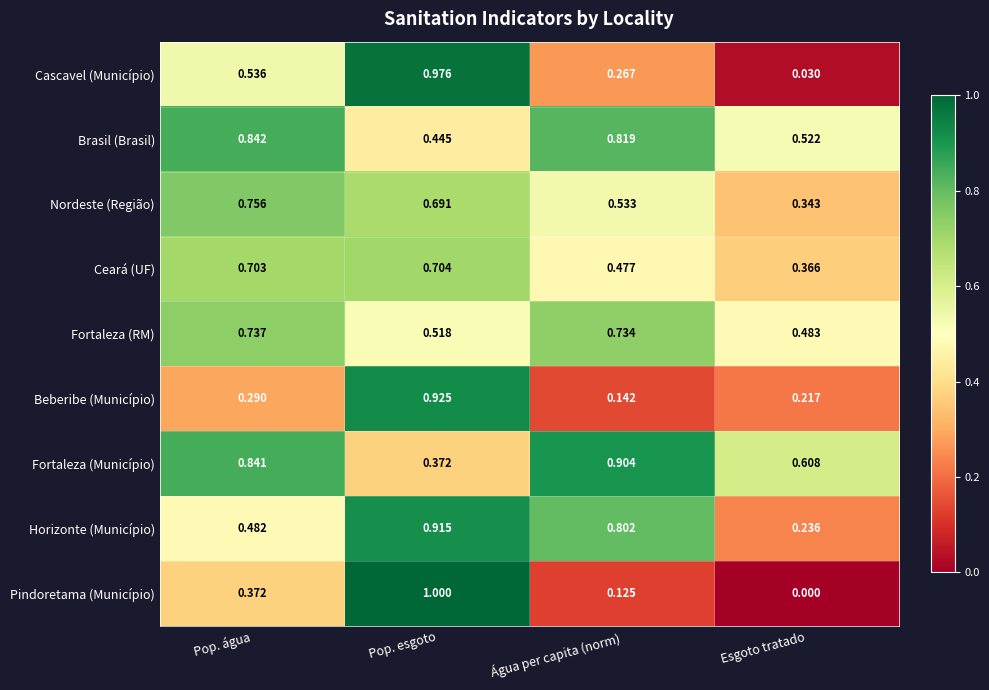

Rank the categories by Brasil (Brasil) value from highest to lowest.

Pop. água, Água per capita (norm), Esgoto tratado, Pop. esgoto